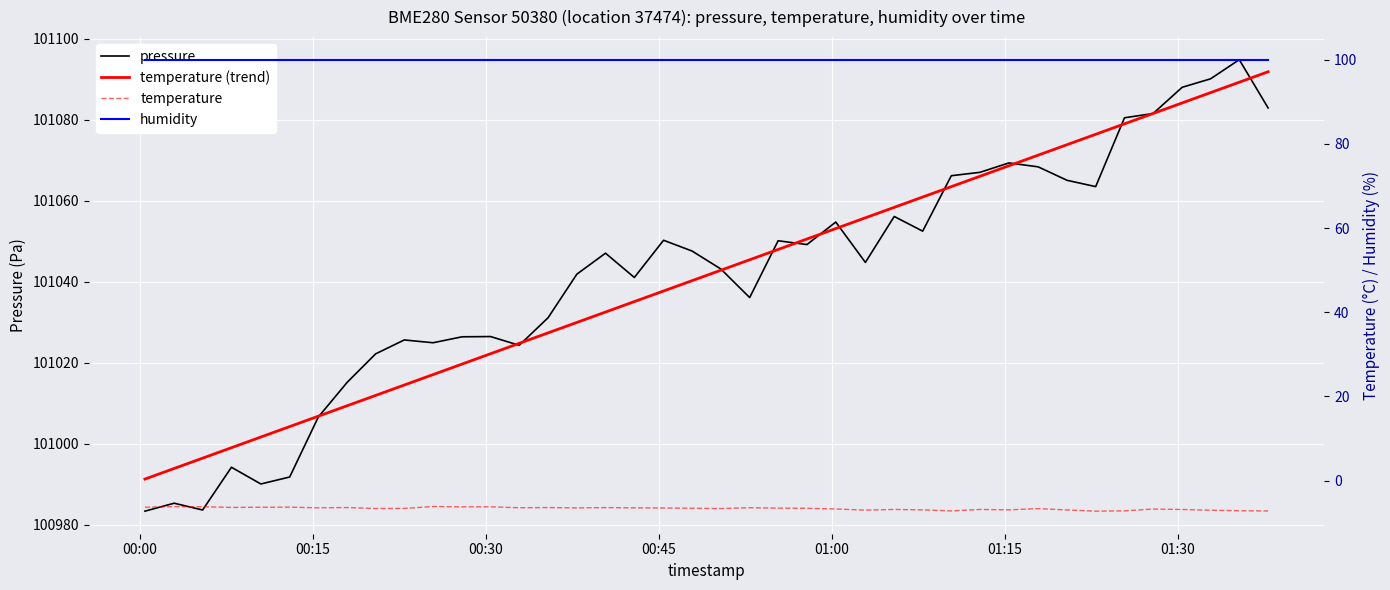

At how many categories does at least one series exceed 46547?

40